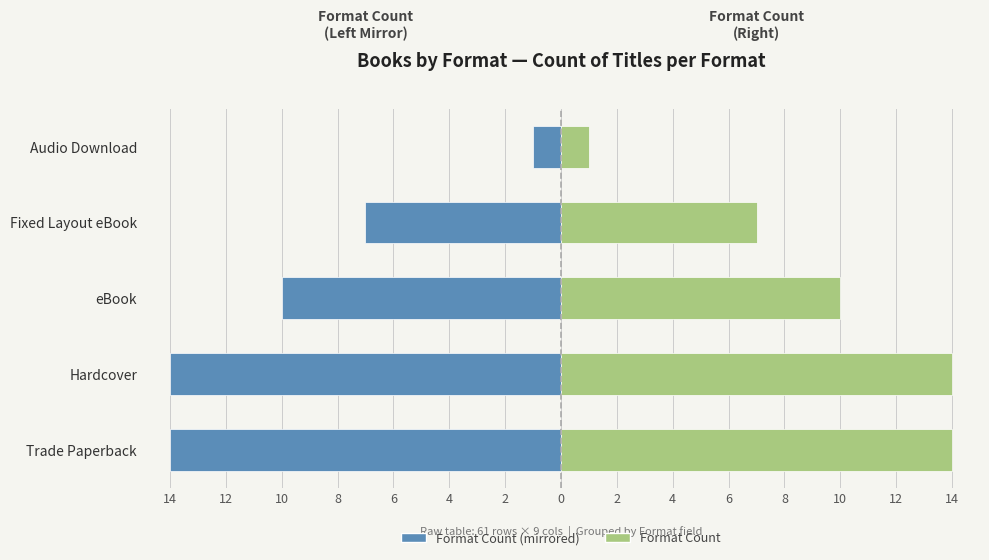

What is the average value of the Count series?

9